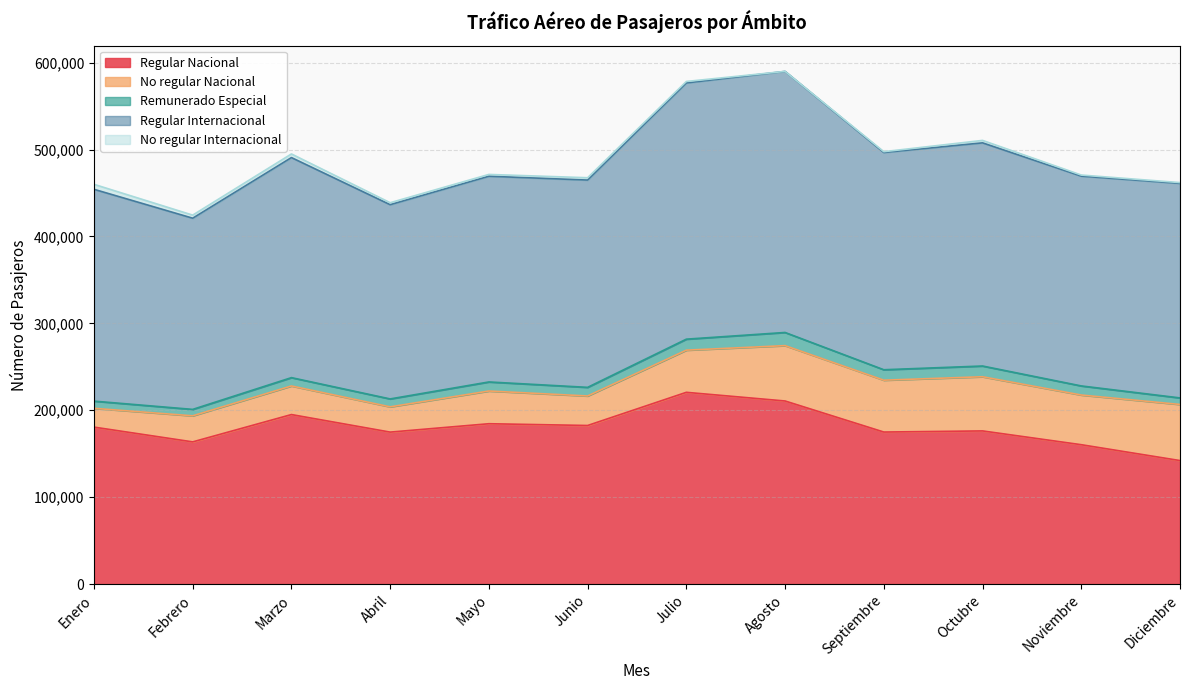

What is the minimum value for Regular Nacional?

142118